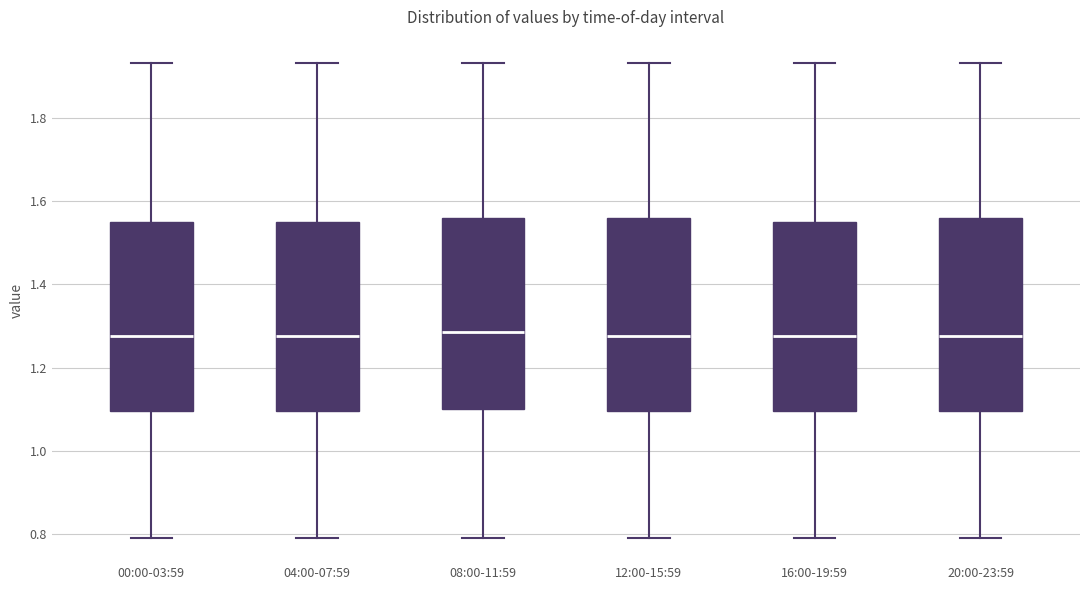

Reading left to right, read every box against the y-axis: the position of its median line, the range the box covers, and the ends of its whiskers. The values are not printed on the chart, so give them approximately, as read against the axis.

00:00-03:59: median 1.28, box 1.10 to 1.56, whiskers 0.80 to 1.94
04:00-07:59: median 1.28, box 1.10 to 1.56, whiskers 0.80 to 1.94
08:00-11:59: median 1.28, box 1.10 to 1.56, whiskers 0.80 to 1.94
12:00-15:59: median 1.28, box 1.10 to 1.56, whiskers 0.80 to 1.94
16:00-19:59: median 1.28, box 1.10 to 1.56, whiskers 0.80 to 1.94
20:00-23:59: median 1.28, box 1.10 to 1.56, whiskers 0.80 to 1.94